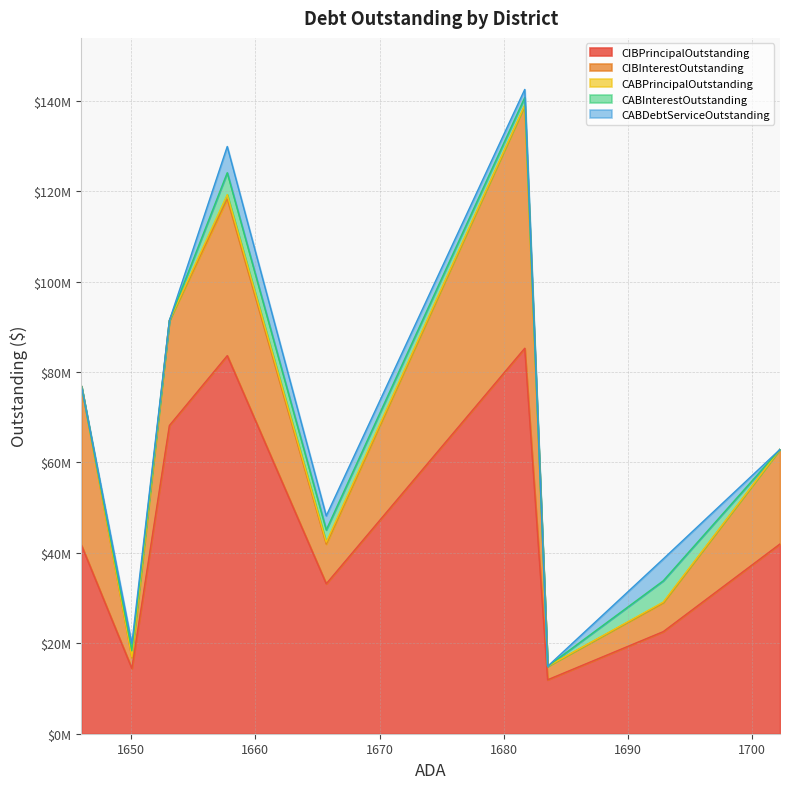

True or false: CABInterestOutstanding and CIBPrincipalOutstanding intersect in this chart.

False